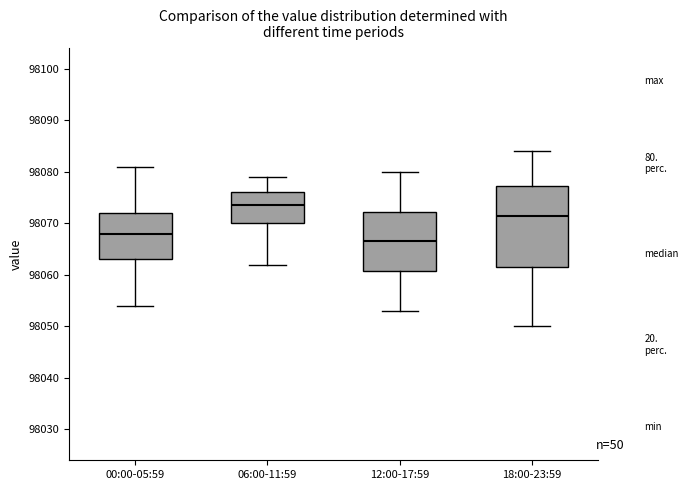

Reading left to right, read every box against the y-axis: the position of its median line, the range the box covers, and the ends of its whiskers. The values are not printed on the chart, so give them approximately, as read against the axis.

00:00-05:59: median 98068, box 98063 to 98072, whiskers 98054 to 98081
06:00-11:59: median 98074, box 98070 to 98076, whiskers 98062 to 98079
12:00-17:59: median 98067, box 98061 to 98072, whiskers 98053 to 98080
18:00-23:59: median 98072, box 98062 to 98077, whiskers 98050 to 98084